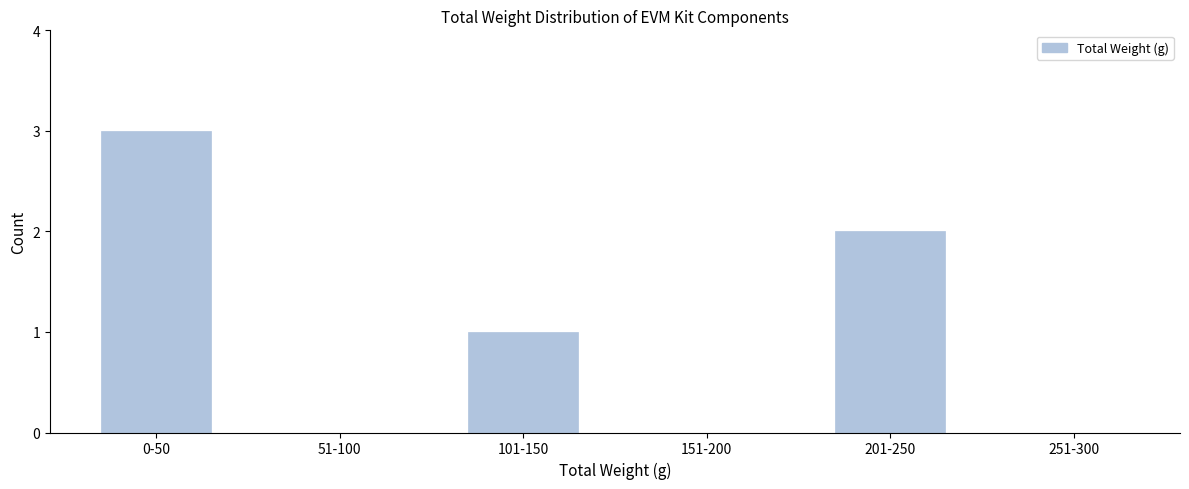

Reading right to left, what are all the values shown in this chart?

251-300=0	201-250=2	151-200=0	101-150=1	51-100=0	0-50=3